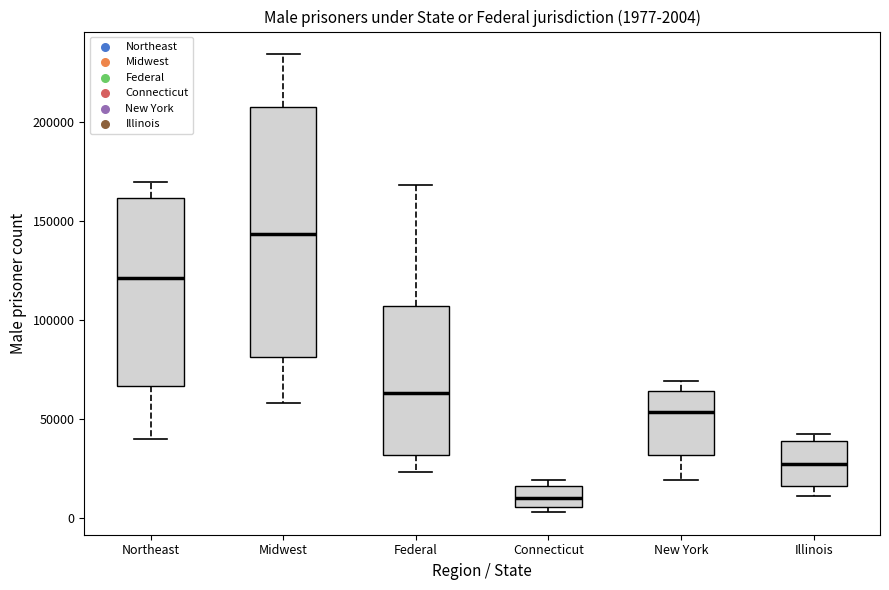

Which box's median line is the lowest?

Connecticut